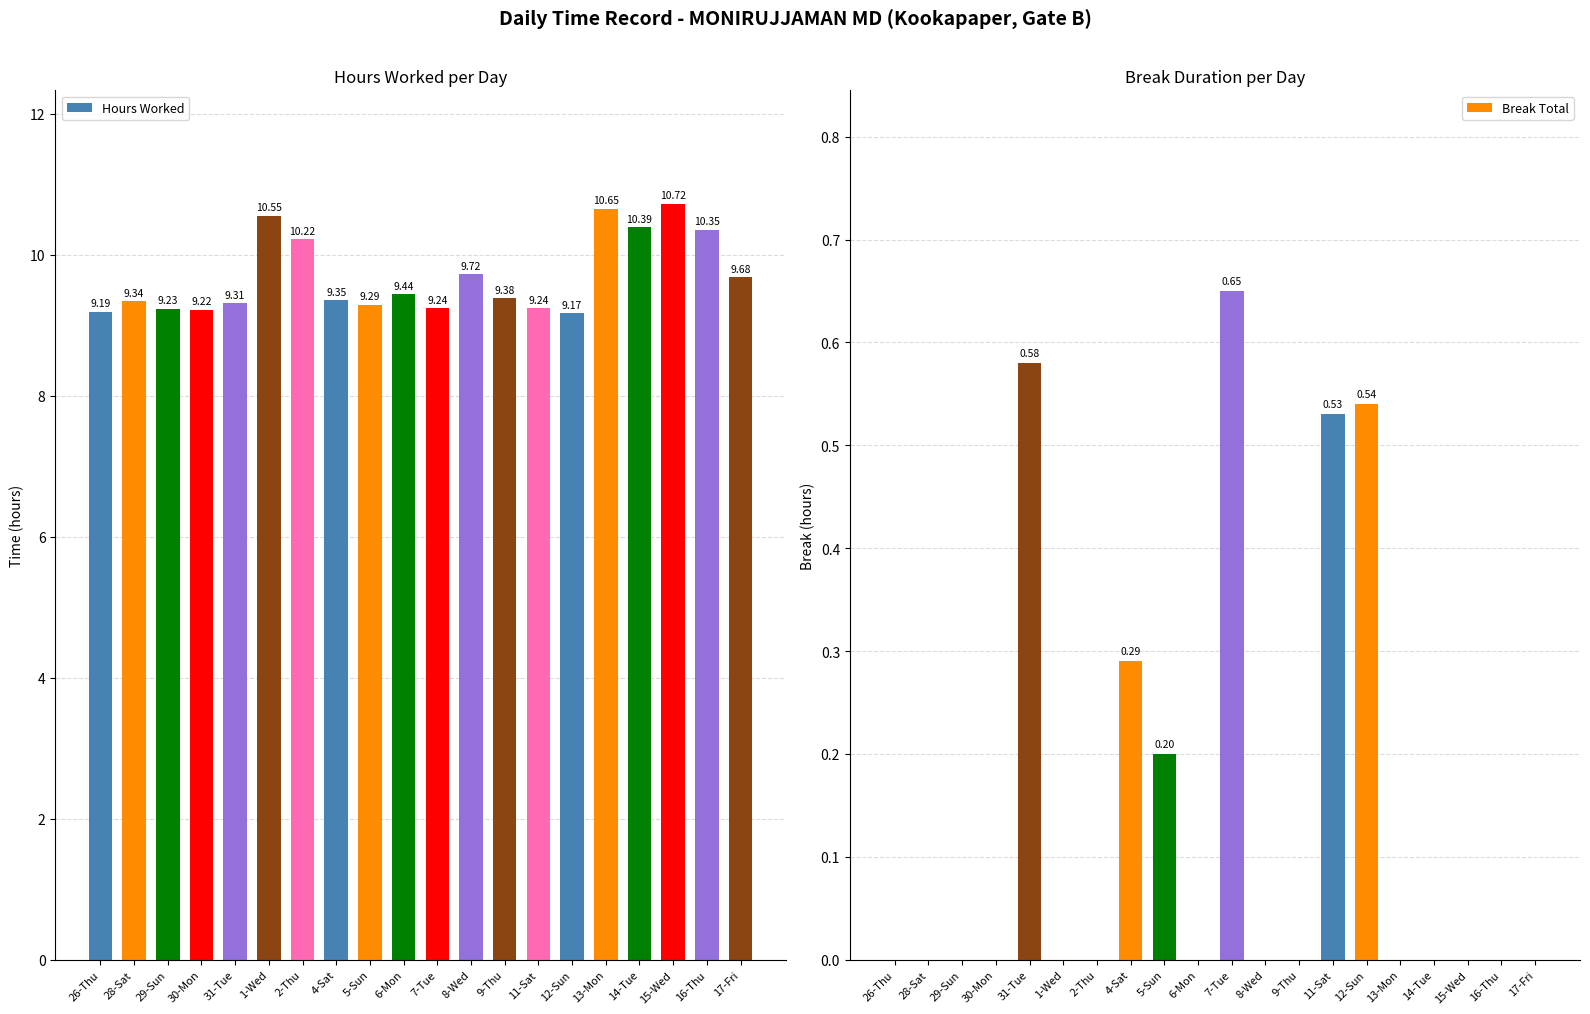

Is the value of Hours Worked at 2-Thu greater than the value of Break Total at 12-Sun?

Yes